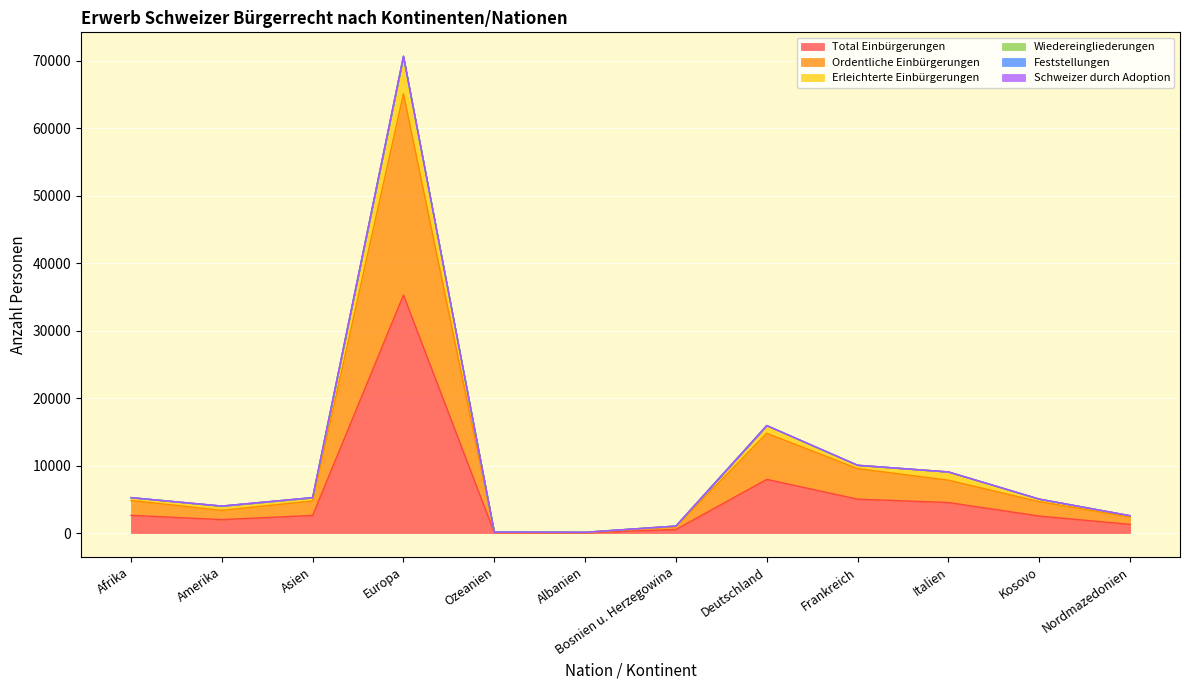

What position from the left is Afrika?

1